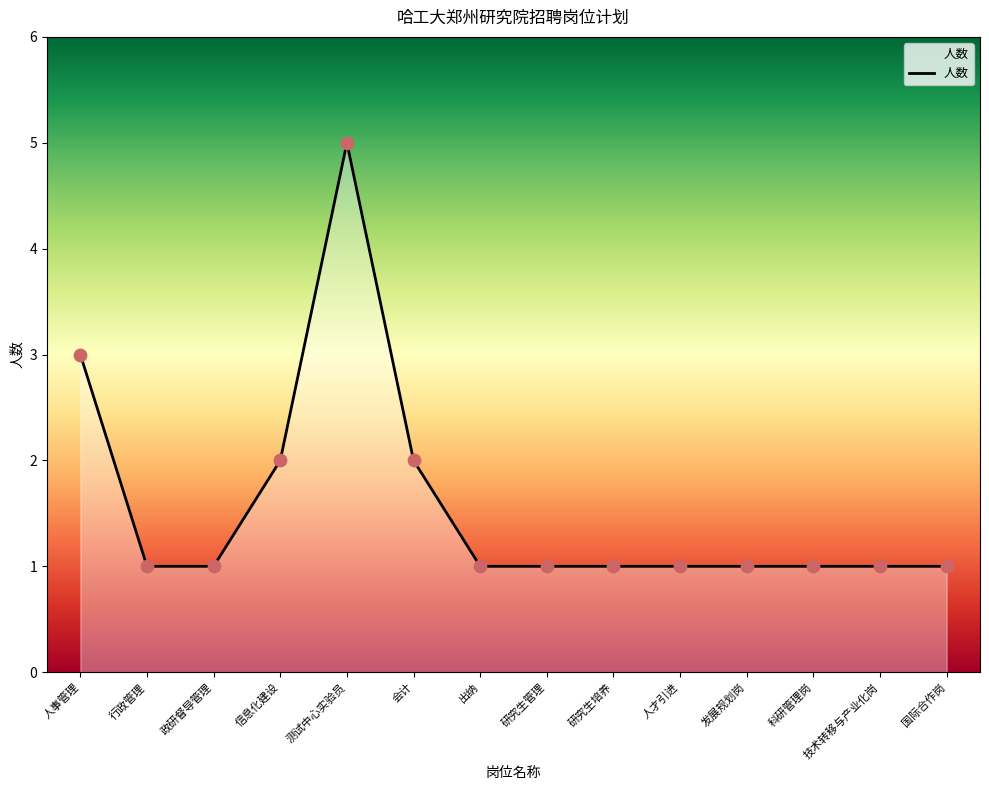

What is the ratio of the value at 会计 to the value at 技术转移与产业化岗?

2.0